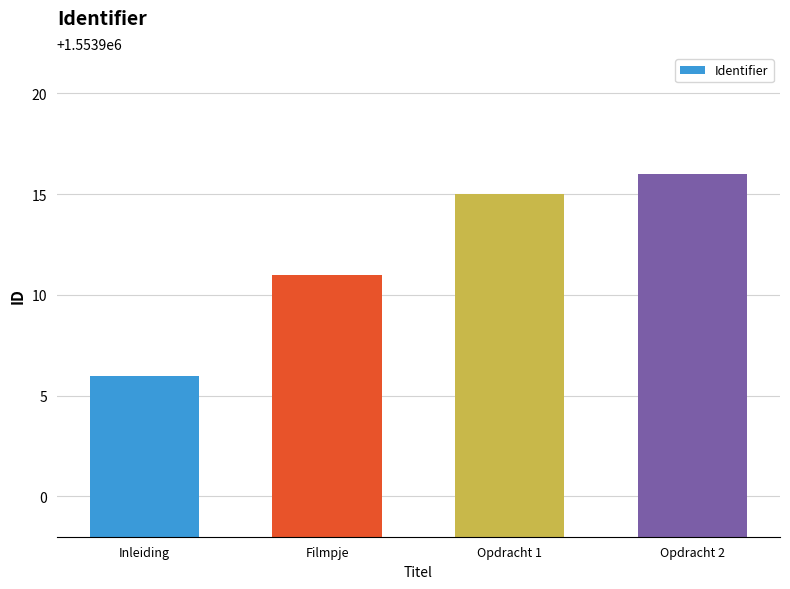

What is the change in value from Filmpje to Opdracht 2?

+5